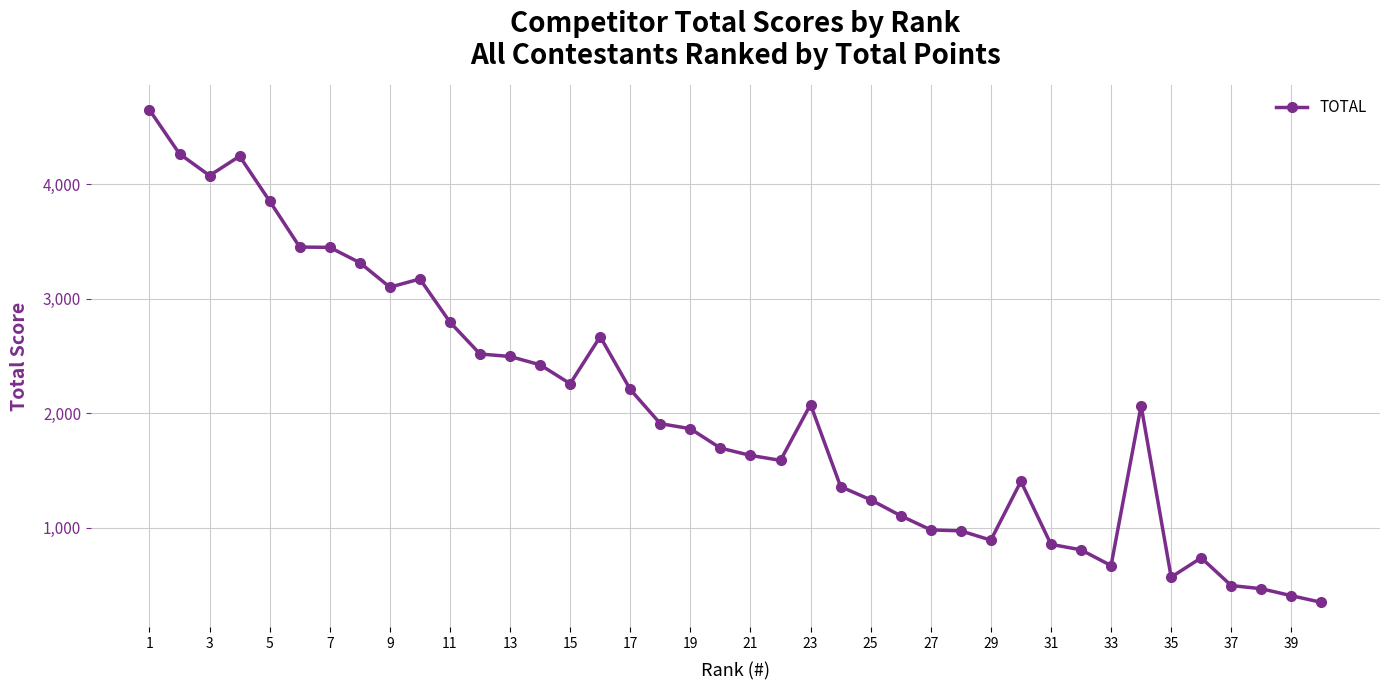

What is the maximum value shown in the chart?

4648.7